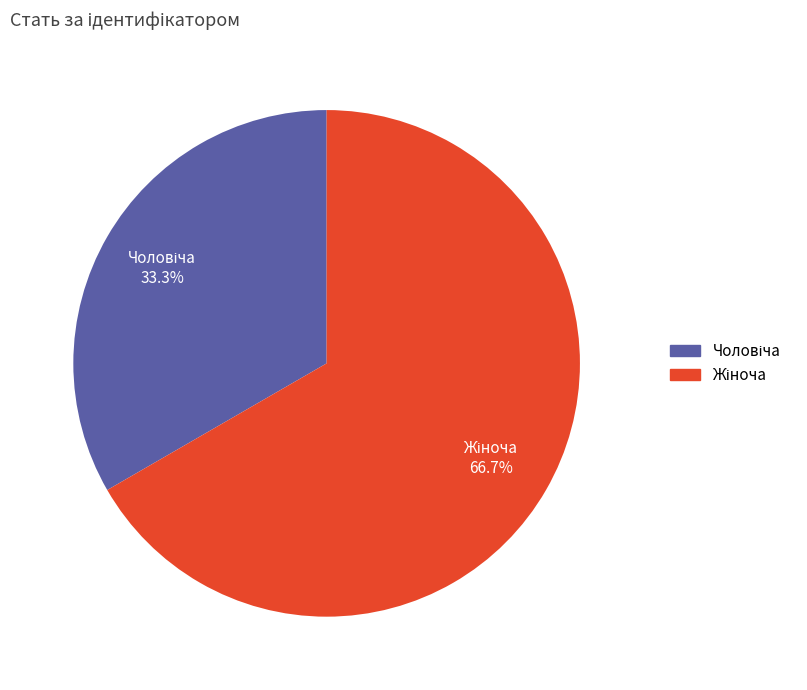

How many slices are in this pie chart?

2